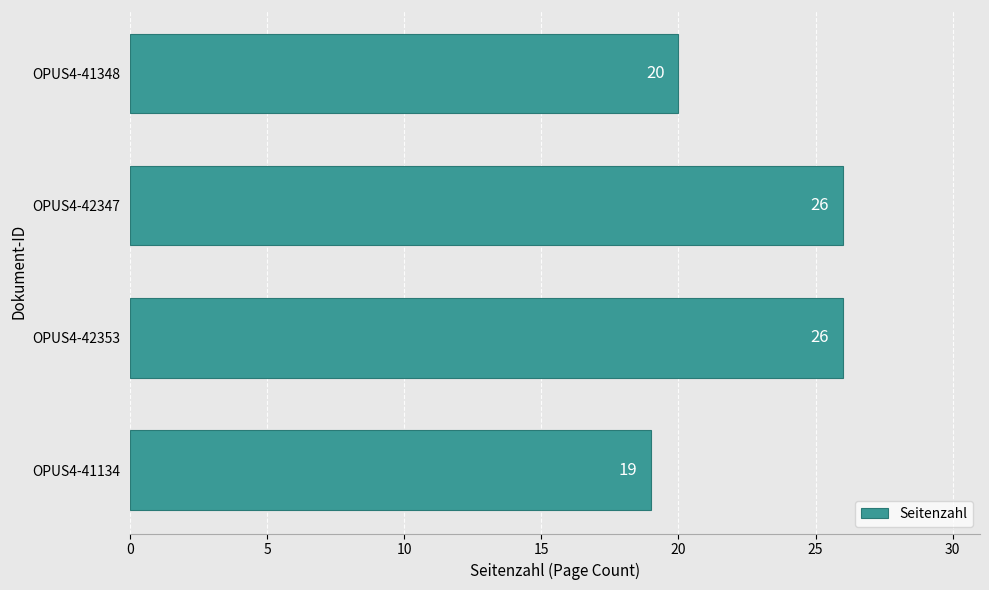

Are the bars grouped side by side (vs. stacked)?

No